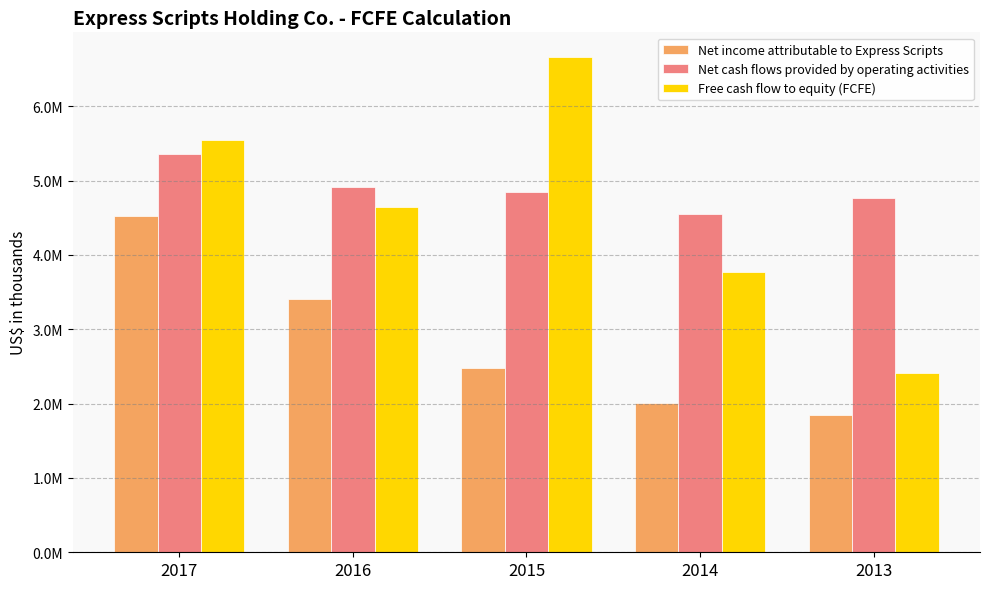

Are the bars horizontal?

No